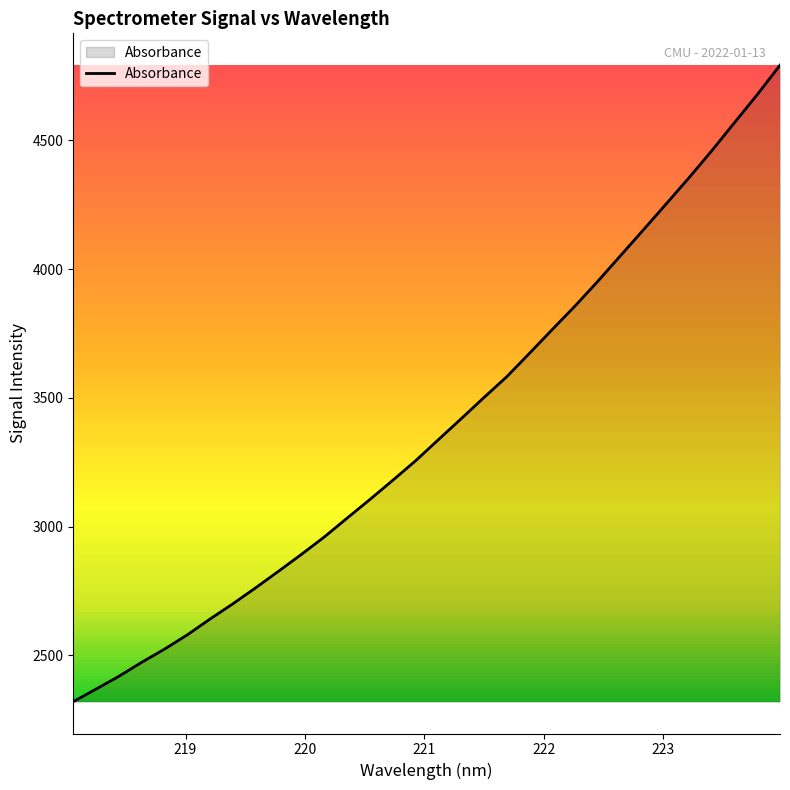

Does the chart have visible grid lines?

No